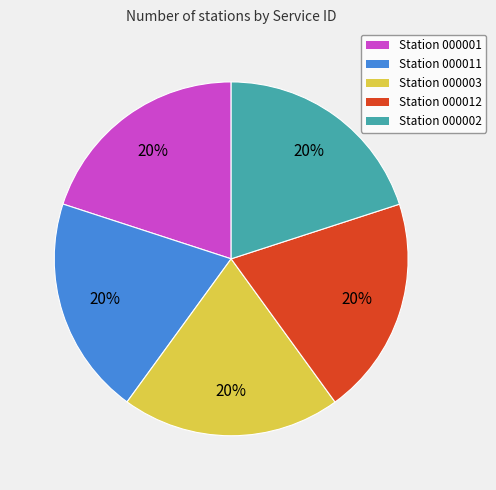

Is there a majority slice in this chart?

No